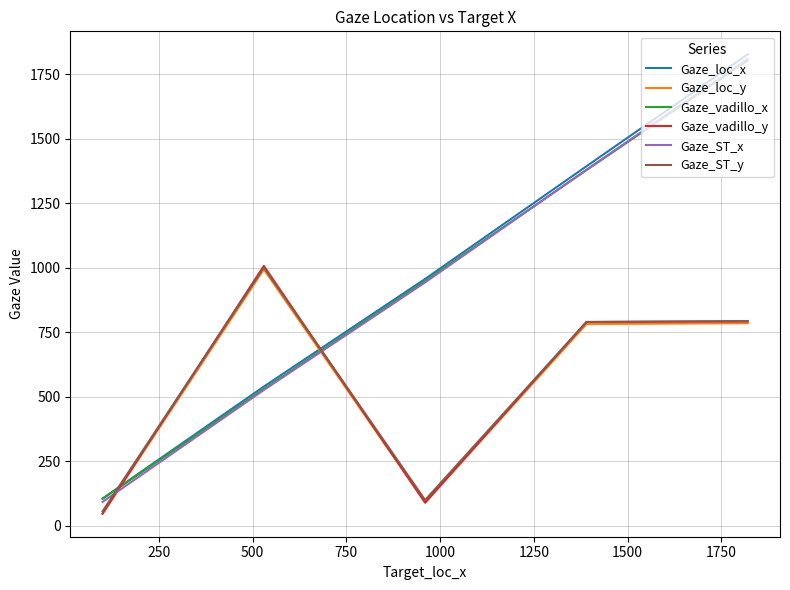

Which series has the widest spread of values?

Gaze_loc_x